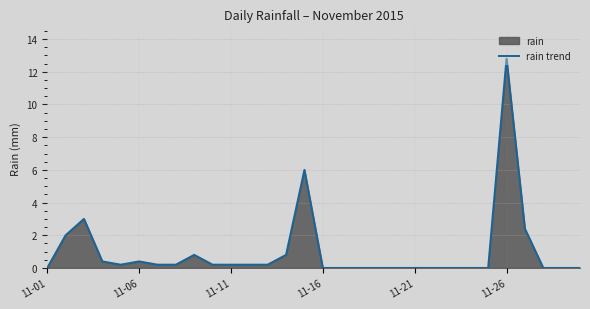

What is the greatest value displayed?

12.8